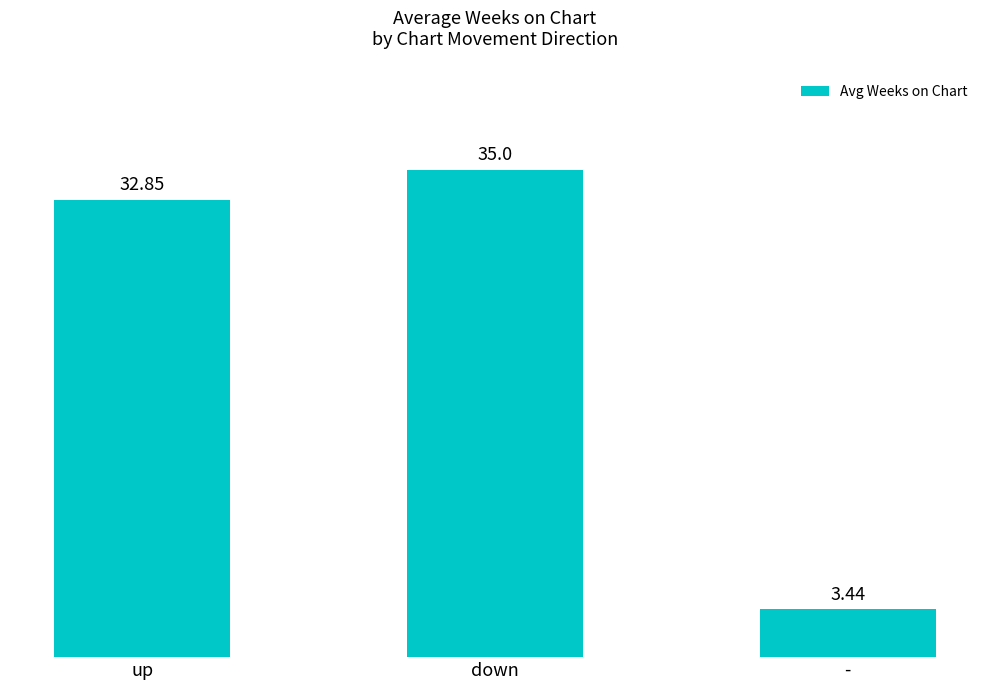

What position from the left is down?

2